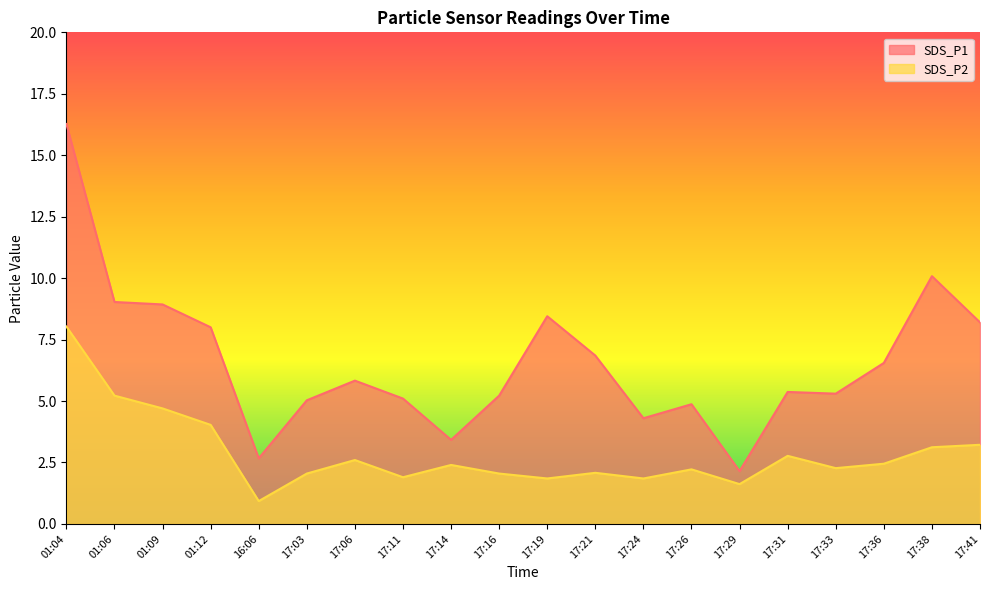

How many interior local valleys does the SDS_P2 series have?

6